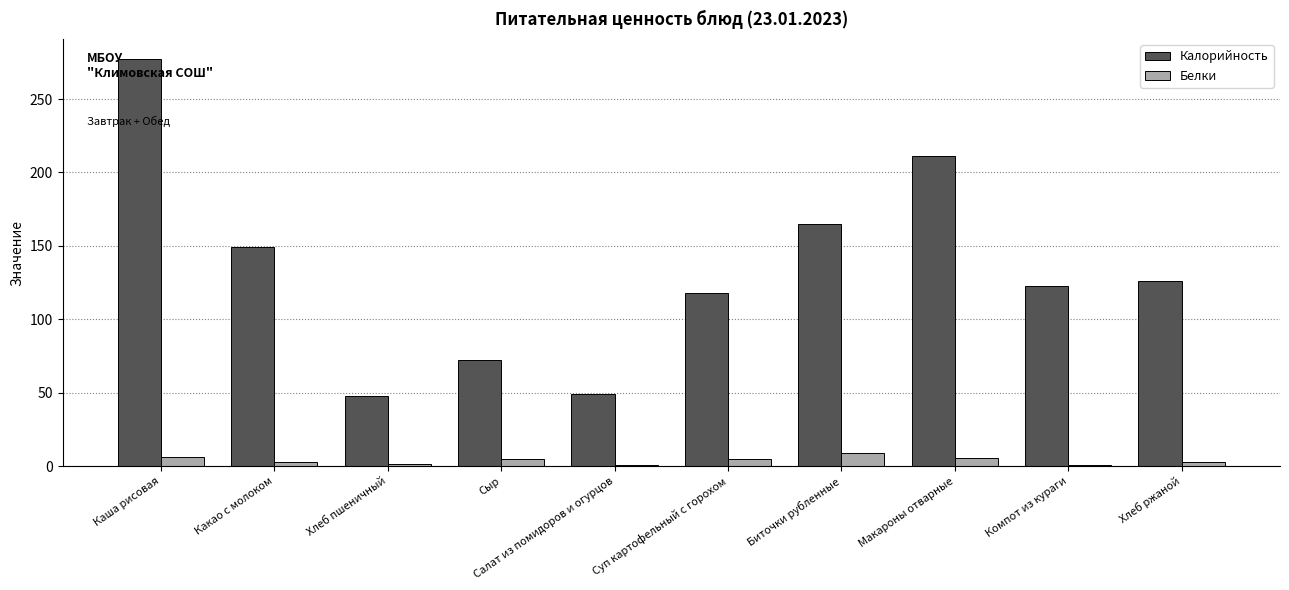

Are the bars horizontal?

No